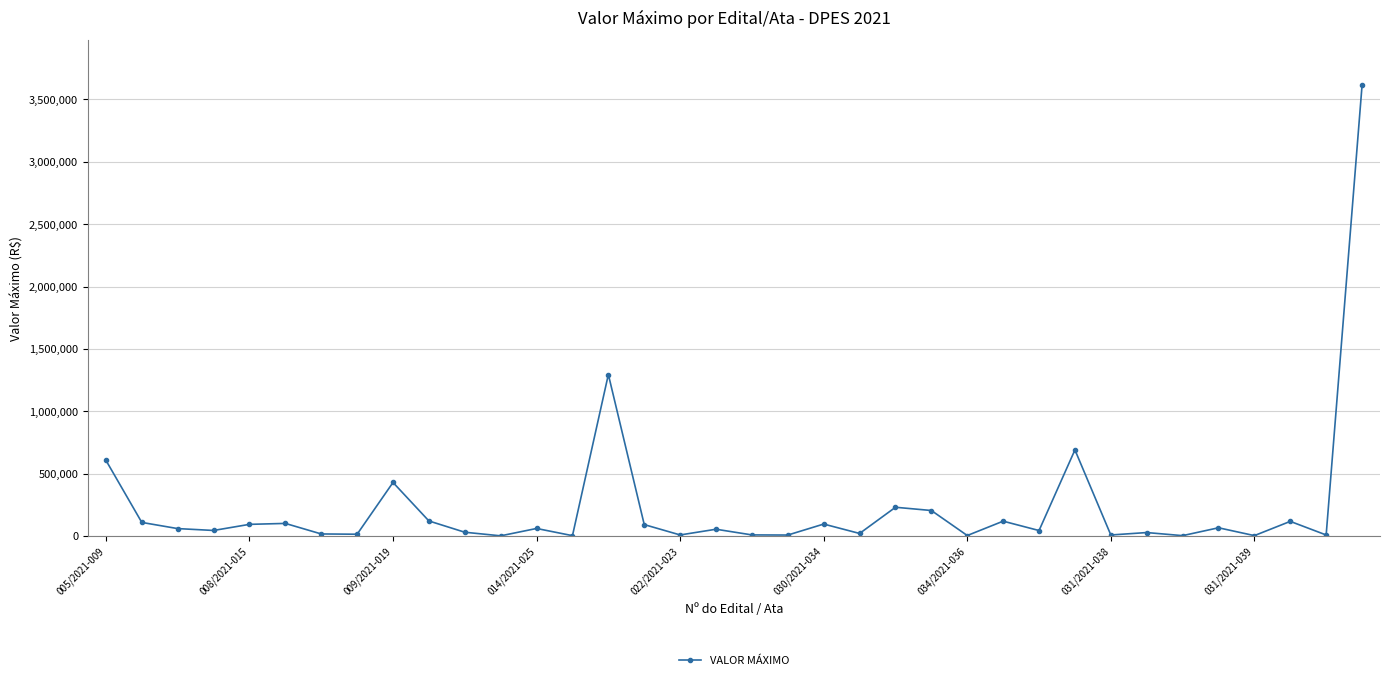

How many data points does each series have?

36